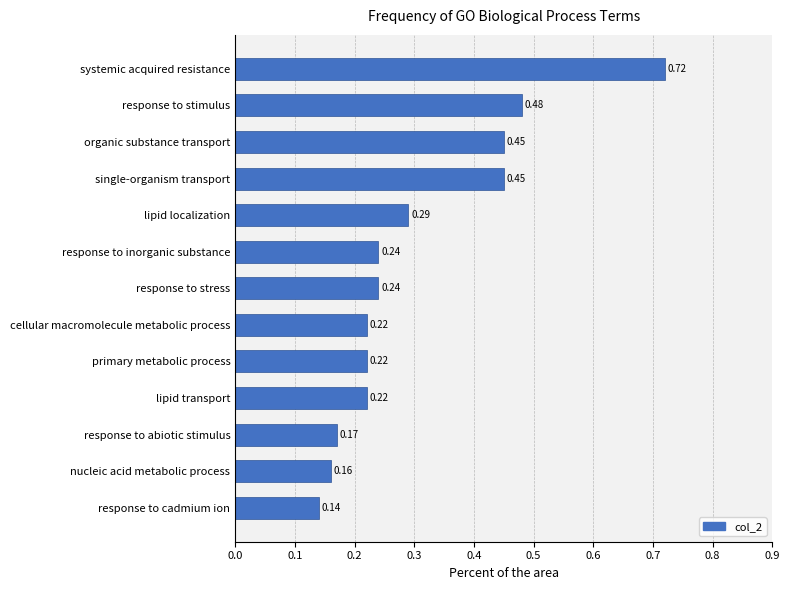

How many values are between 0 and 1?

13